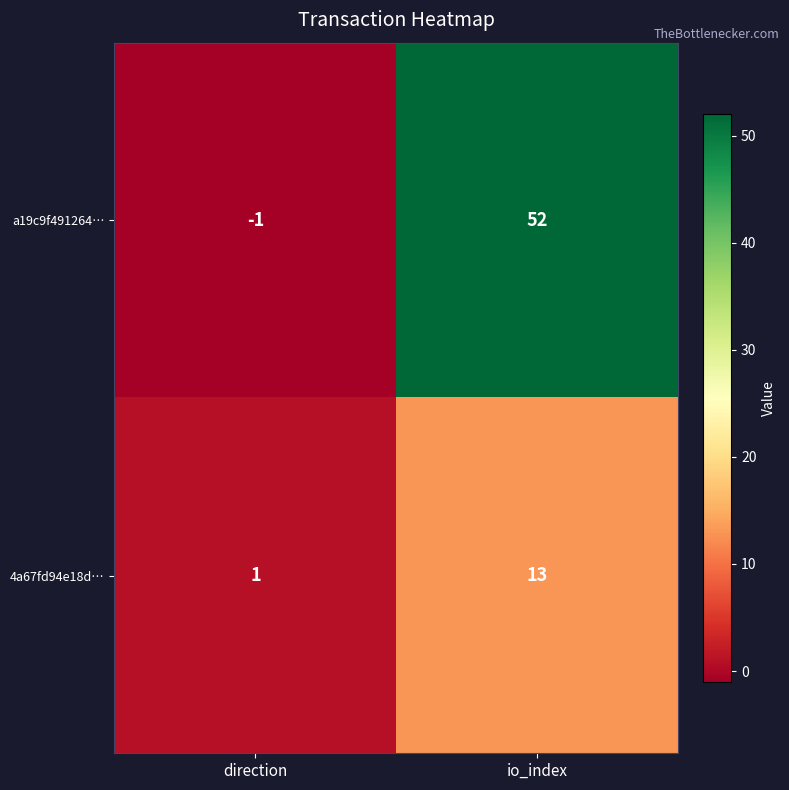

What is the difference between the highest and lowest values at io_index?

39